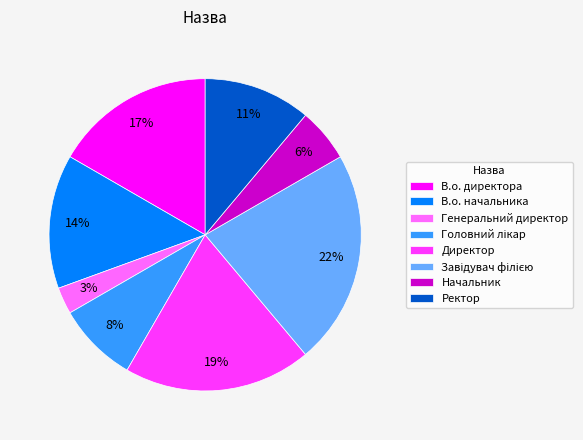

To the nearest percent, what portion does Ректор represent?

11%